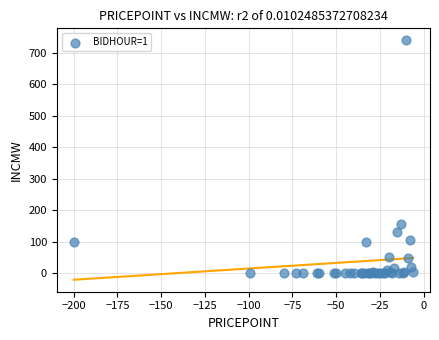

What Y value in the scatter plot is closest to 370?

155